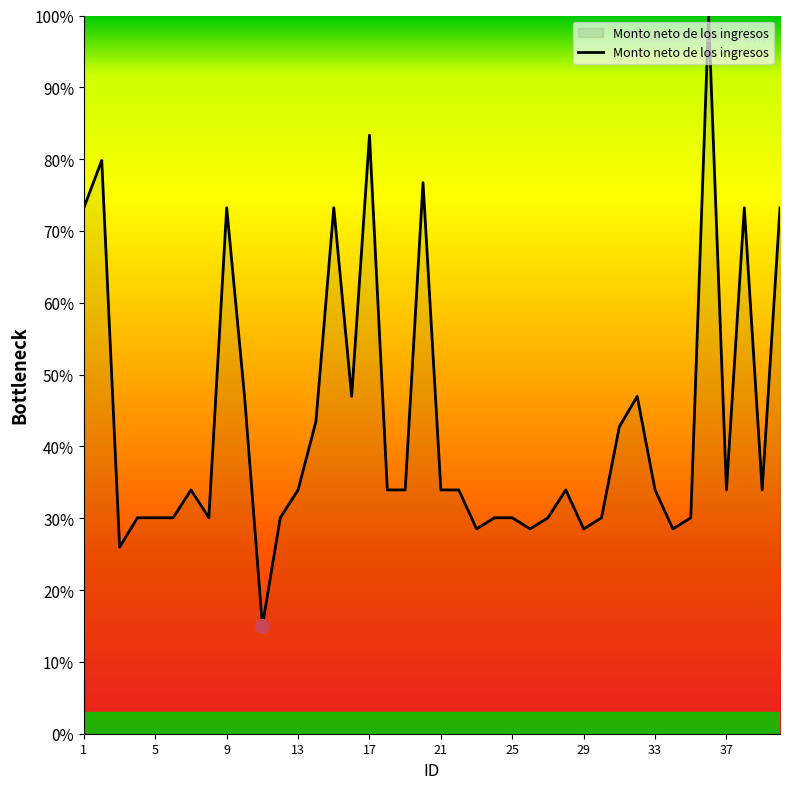

What is the greatest value displayed?

100.0